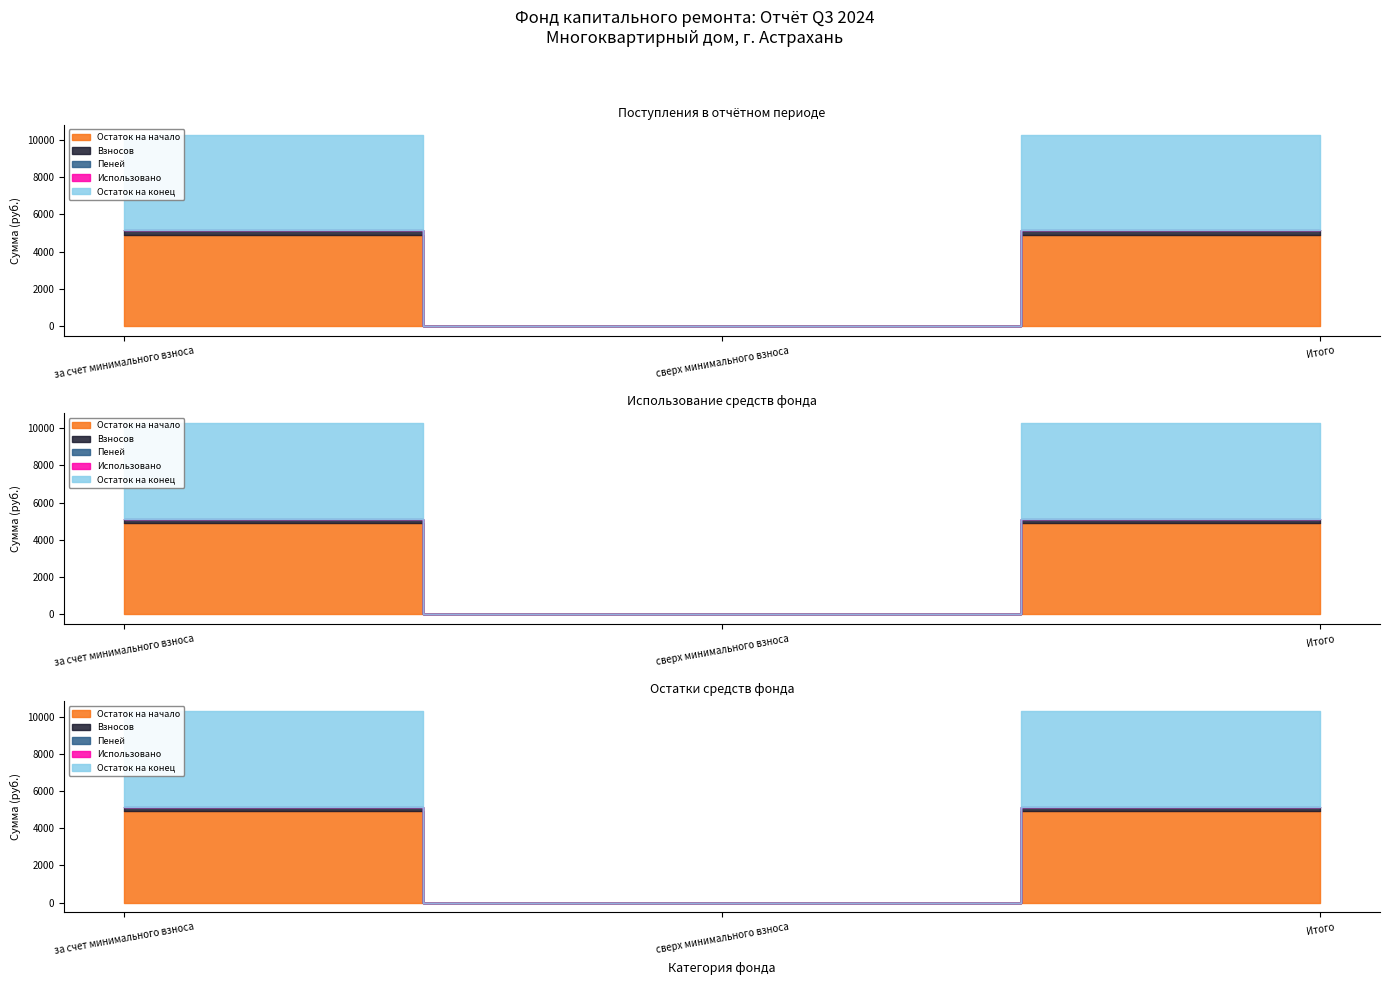

How many values in Взносов are above zero?

2